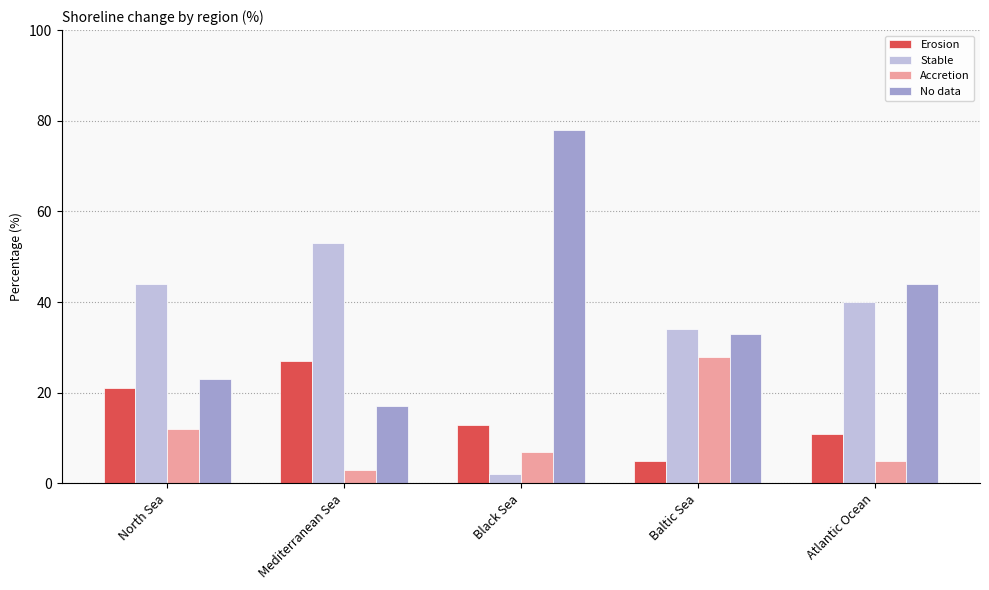

Is the value of Erosion at Baltic Sea greater than the value of Accretion at North Sea?

No